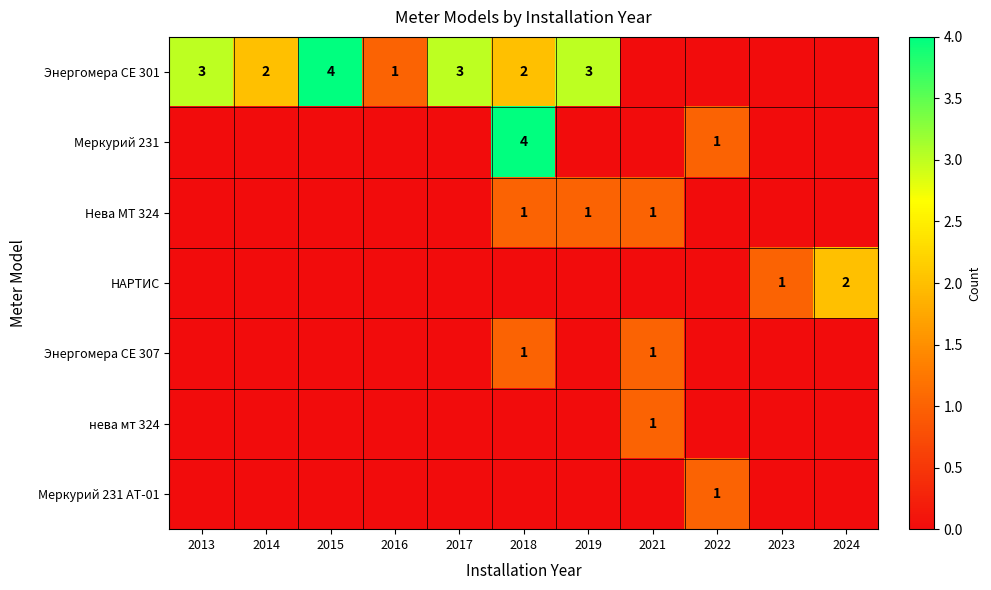

Which series has the widest spread of values?

Энергомера СЕ 301